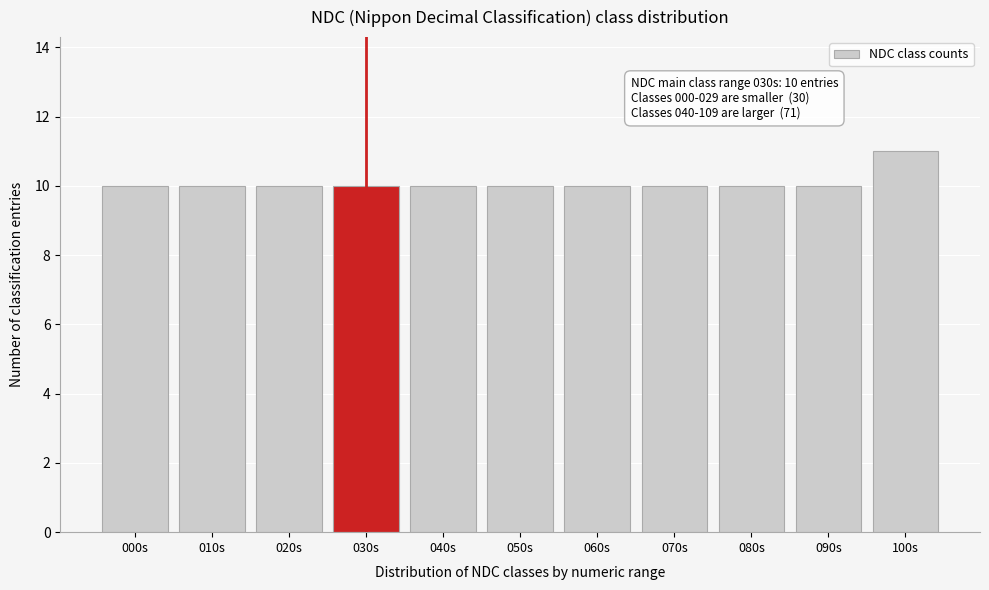

Reading left to right, what are all the values shown in this chart?

000s=10	010s=10	020s=10	030s=10	040s=10	050s=10	060s=10	070s=10	080s=10	090s=10	100s=11